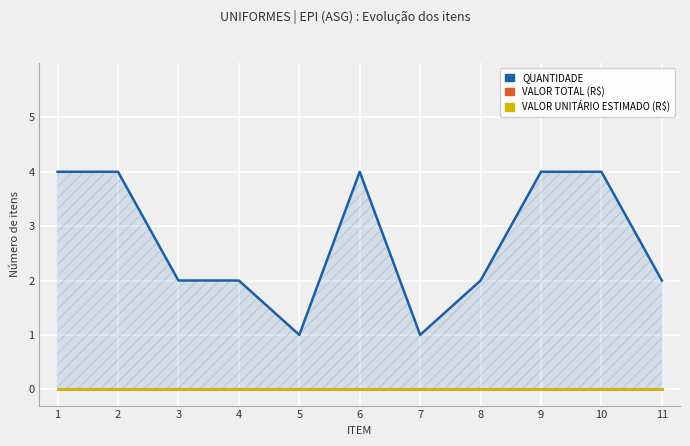

Rank the categories by QUANTIDADE value from lowest to highest.

5, 7, 3, 4, 8, 11, 1, 2, 6, 9, 10